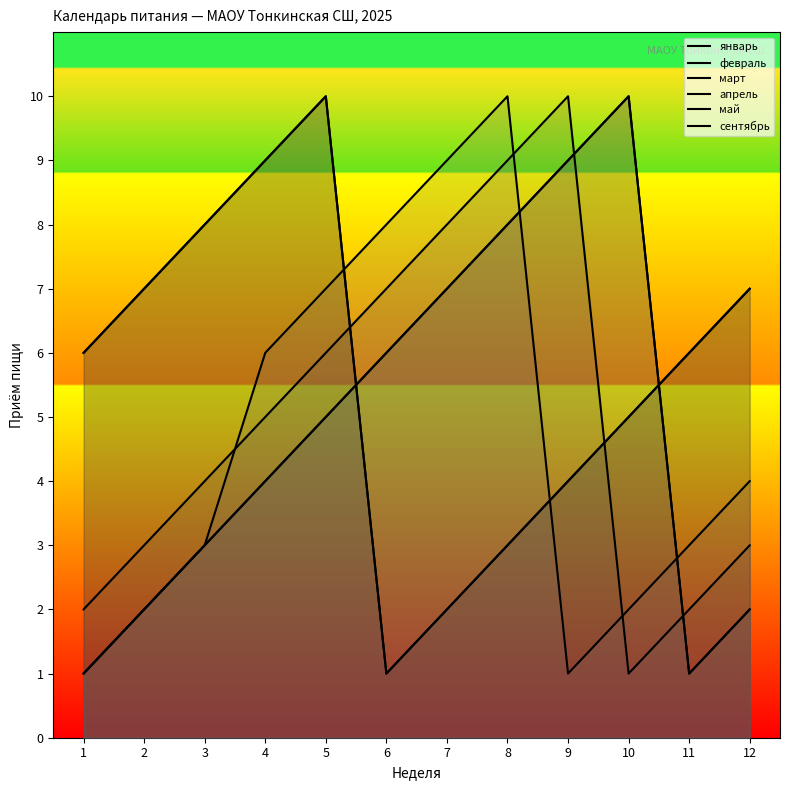

Which category has the lowest value in the апрель series?

10